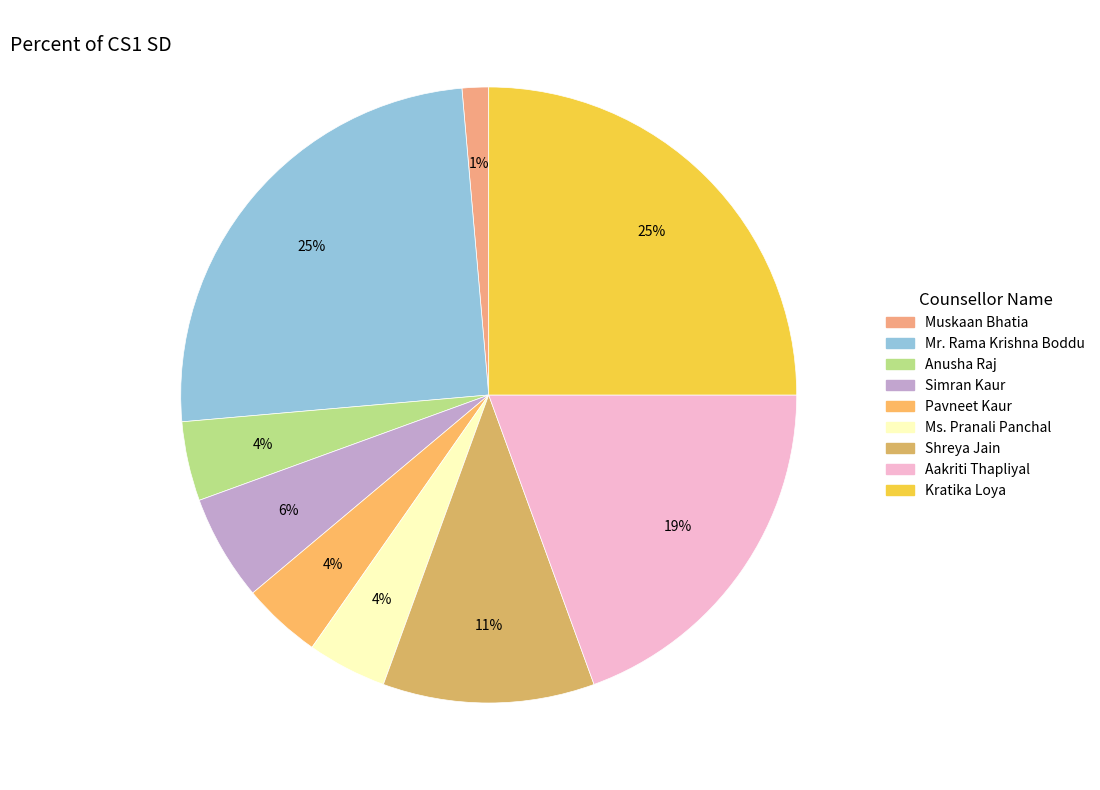

Does Shreya Jain account for over 50% of the chart?

No